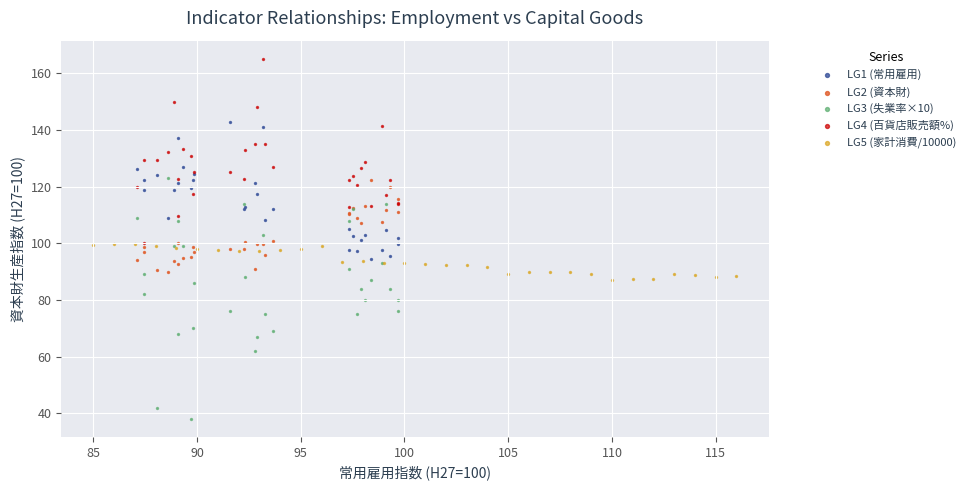

Which series reaches the maximum Y coordinate?

LG4 (百貨店販売額%)